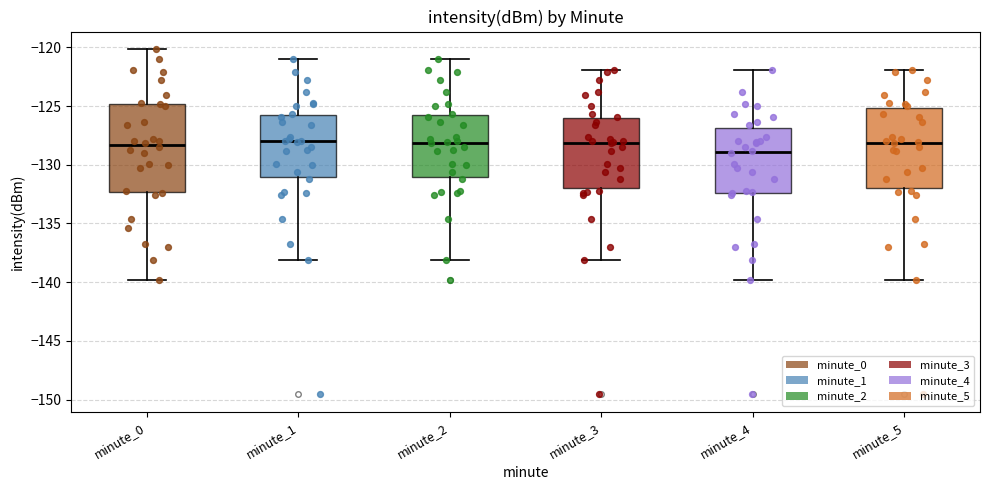

Reading left to right, transcribe this box plot: for each box, give where its median line is, the range the box spans, and where its two whiskers end, as read against the y-axis. The values are not printed on the chart, so give them approximately, as read against the axis.

minute_0: median -128.5, box -132.5 to -125.0, whiskers -140.0 to -120.0
minute_1: median -128.0, box -131.0 to -125.5, whiskers -138.0 to -121.0
minute_2: median -128.0, box -131.0 to -125.5, whiskers -138.0 to -121.0
minute_3: median -128.0, box -132.0 to -126.0, whiskers -138.0 to -122.0
minute_4: median -129.0, box -132.5 to -127.0, whiskers -140.0 to -122.0
minute_5: median -128.0, box -132.0 to -125.0, whiskers -140.0 to -122.0